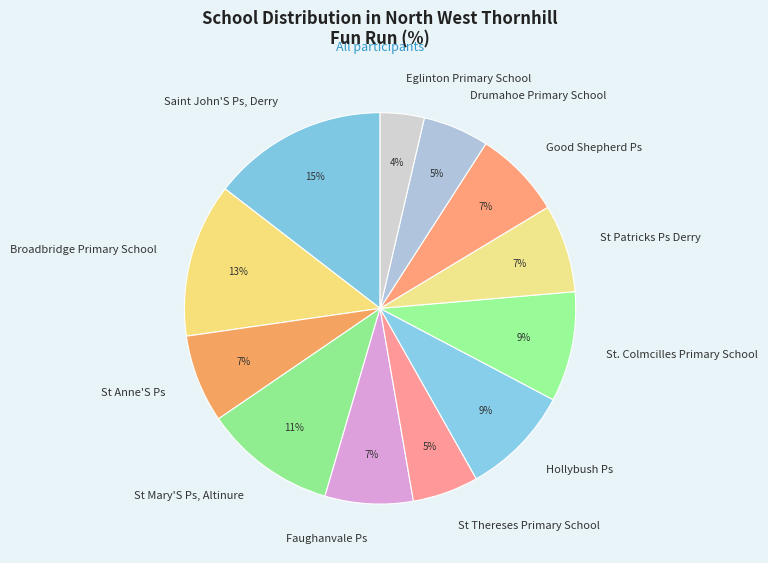

Does any single category account for the majority?

No